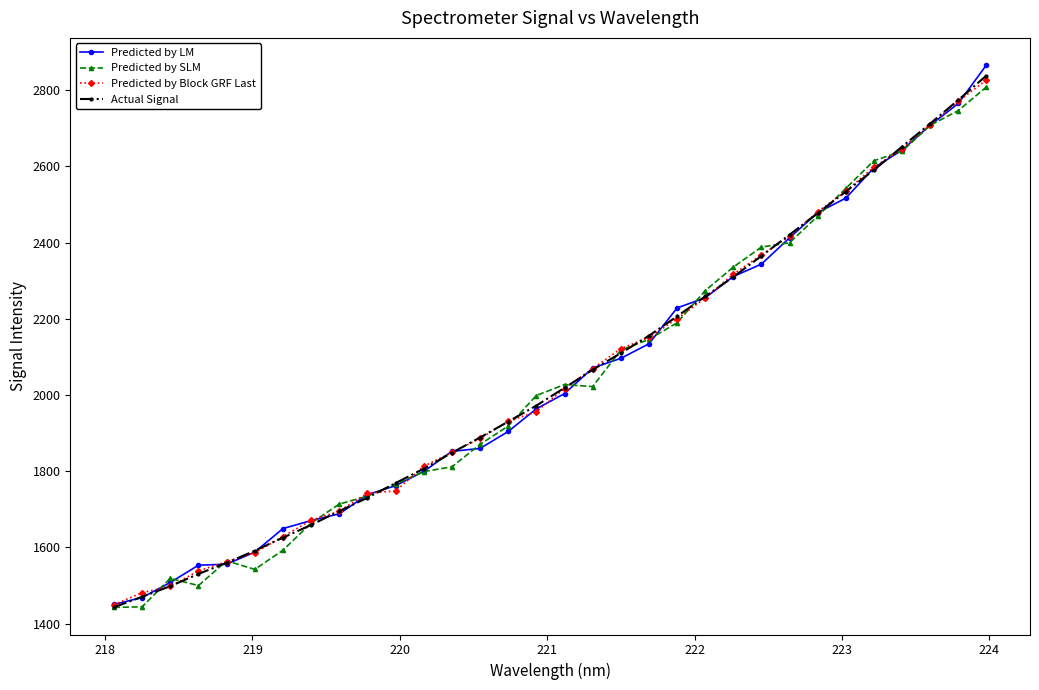

Which series has the largest range (max minus min)?

Predicted by LM